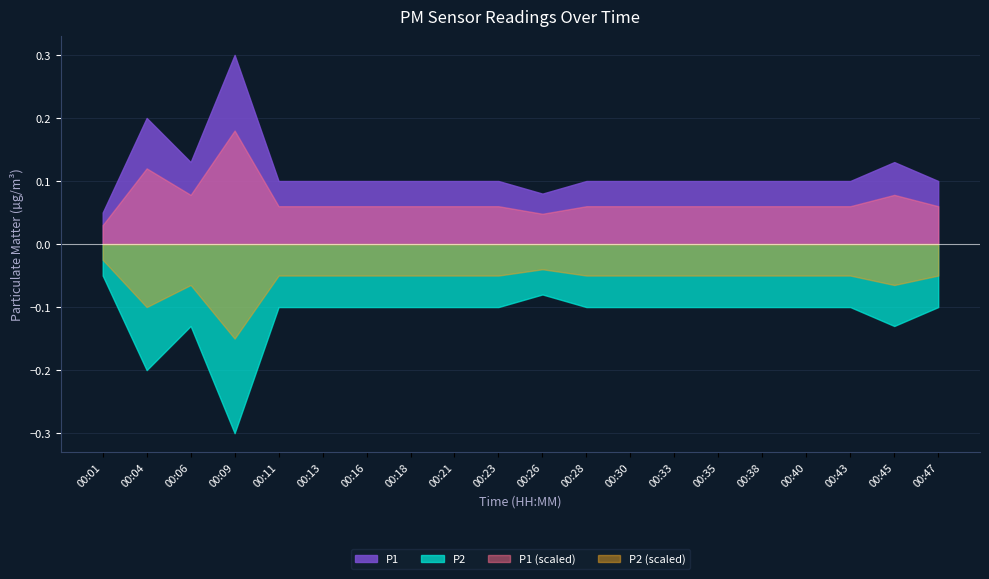

What is the difference between the maximum and second lowest values in the P2 series?

0.2